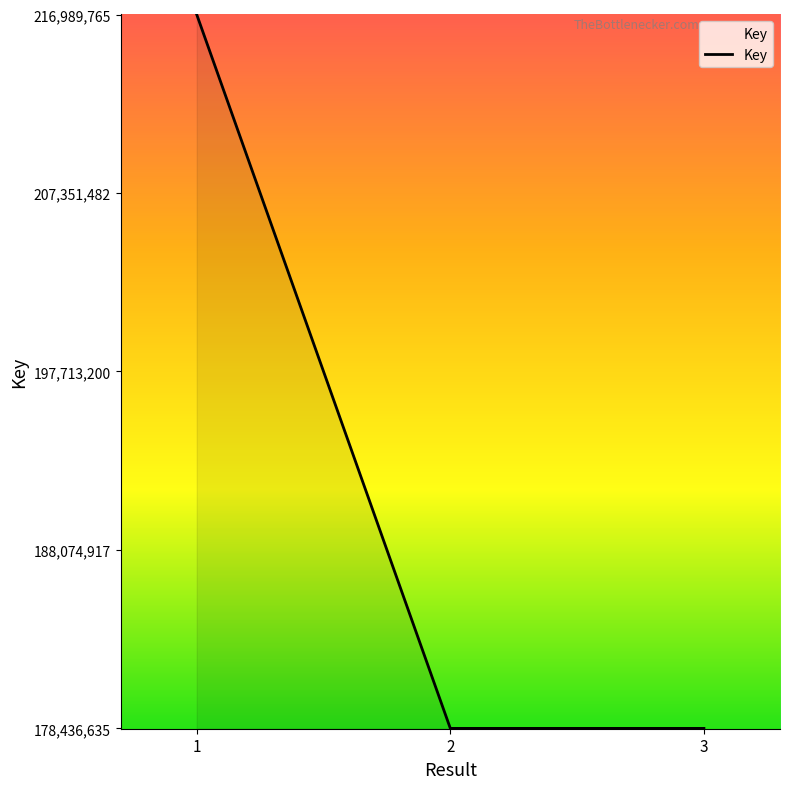

What is the smallest value displayed?

178436635